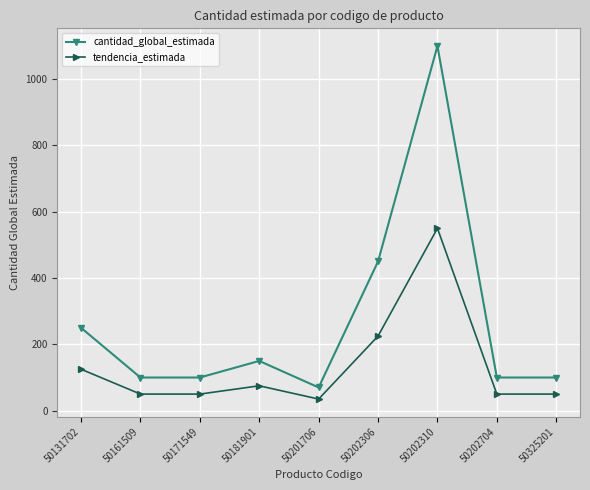

At which label does tendencia_estimada reach its minimum?

50201706